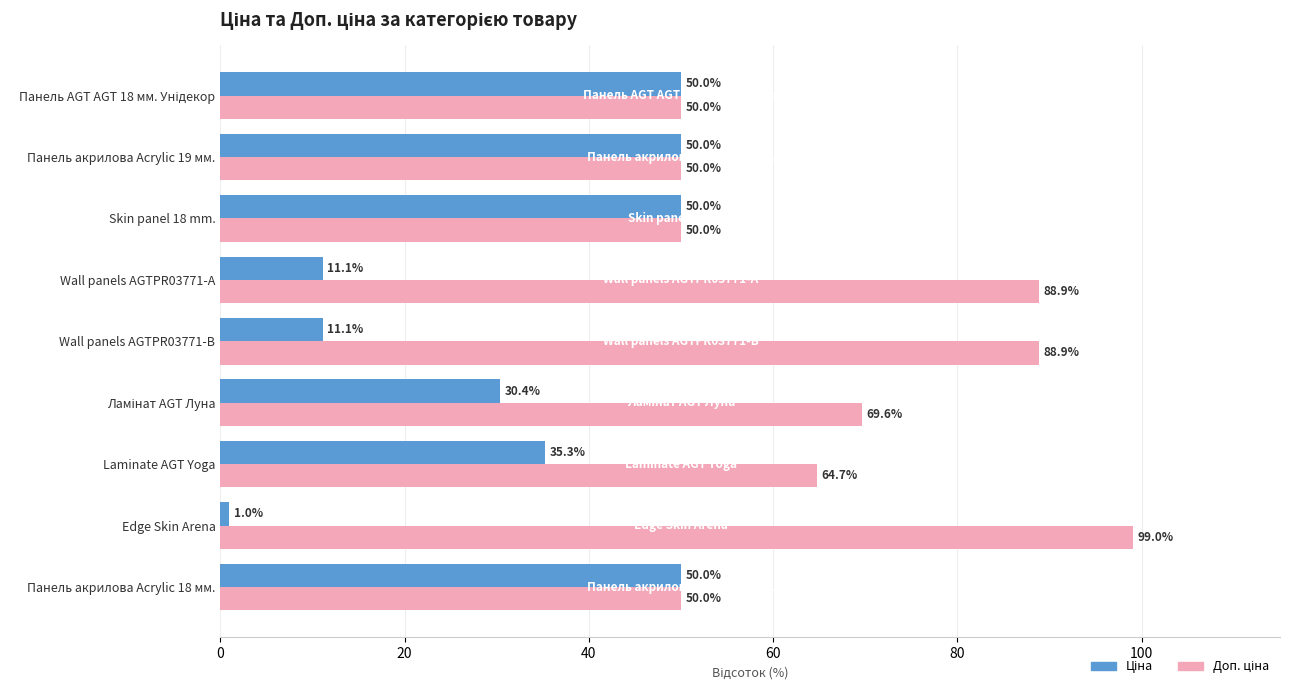

What is the difference between the highest and lowest values at Edge Skin Arena?

98.0